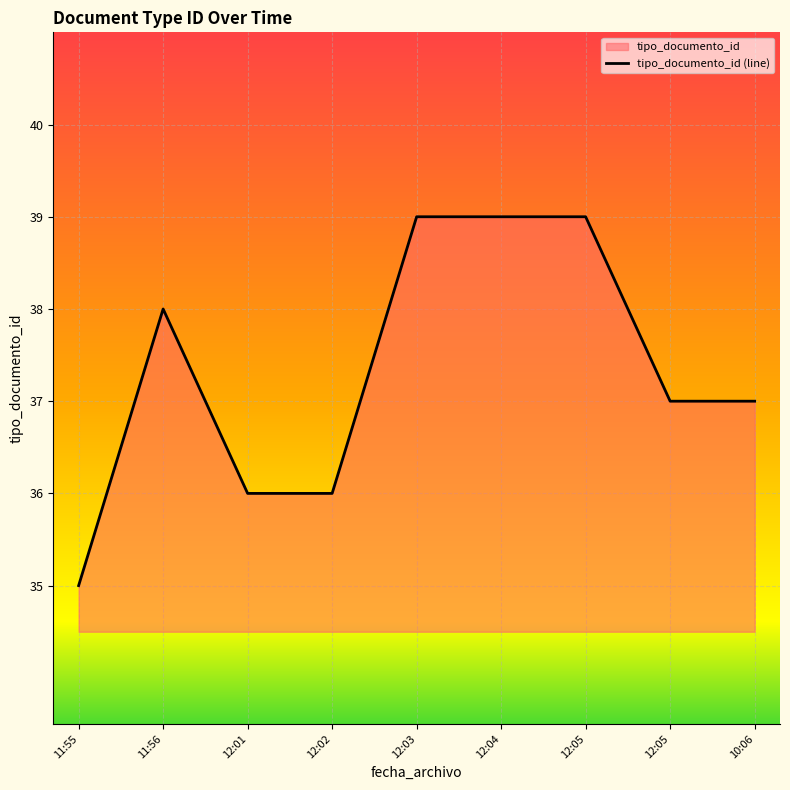

What is the average value?

37